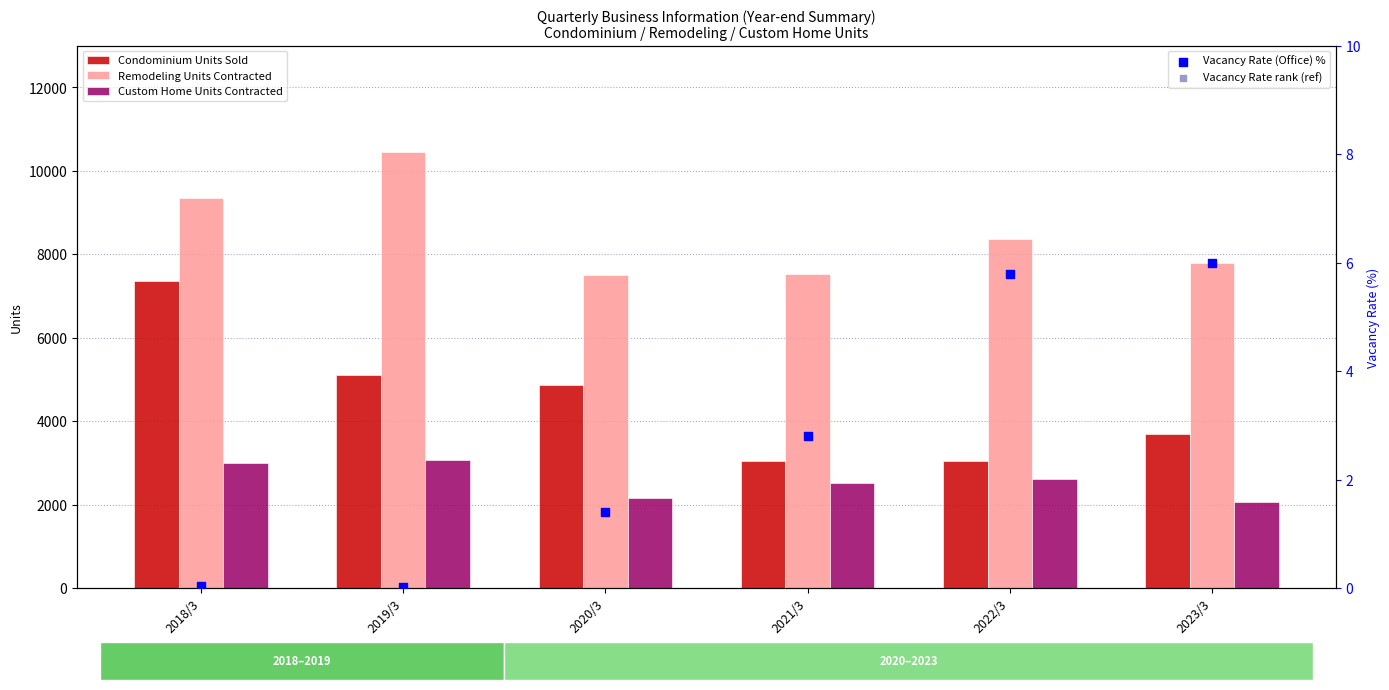

What is the total value across all series at 2020/3?

14533.8